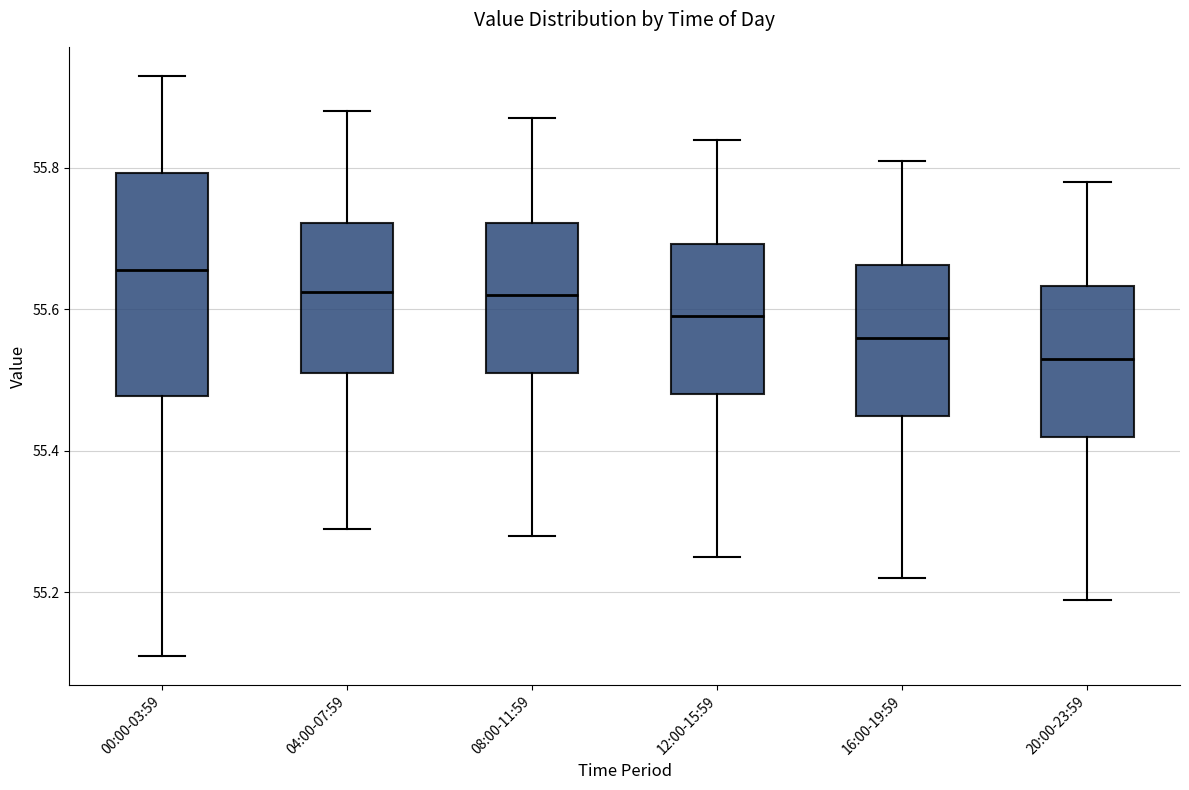

Comparing the boxes themselves (not the whiskers), which one is the tallest?

00:00-03:59